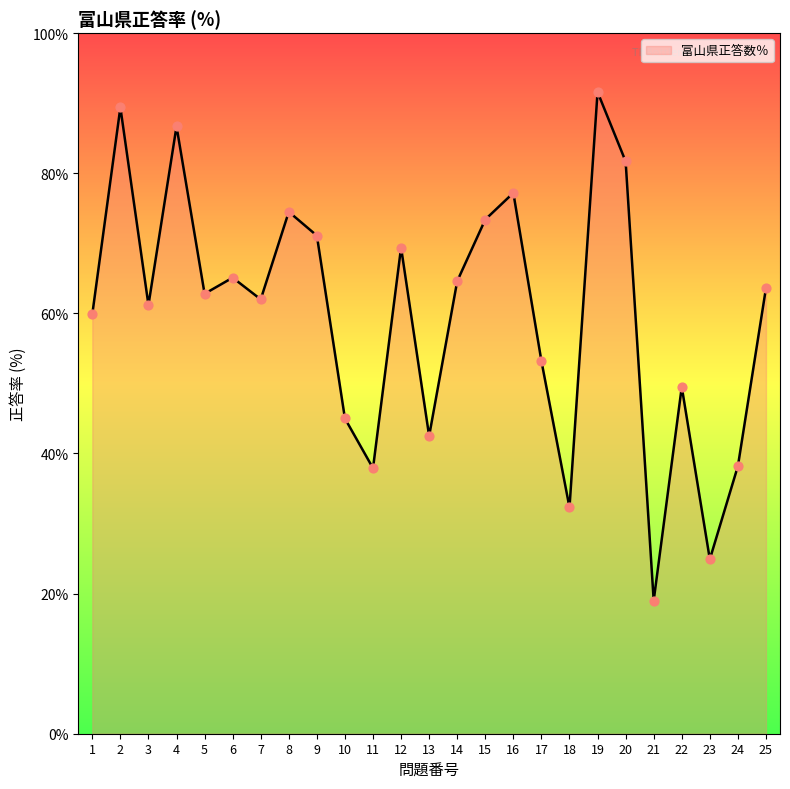

Between 4 and 3, which is larger?

4